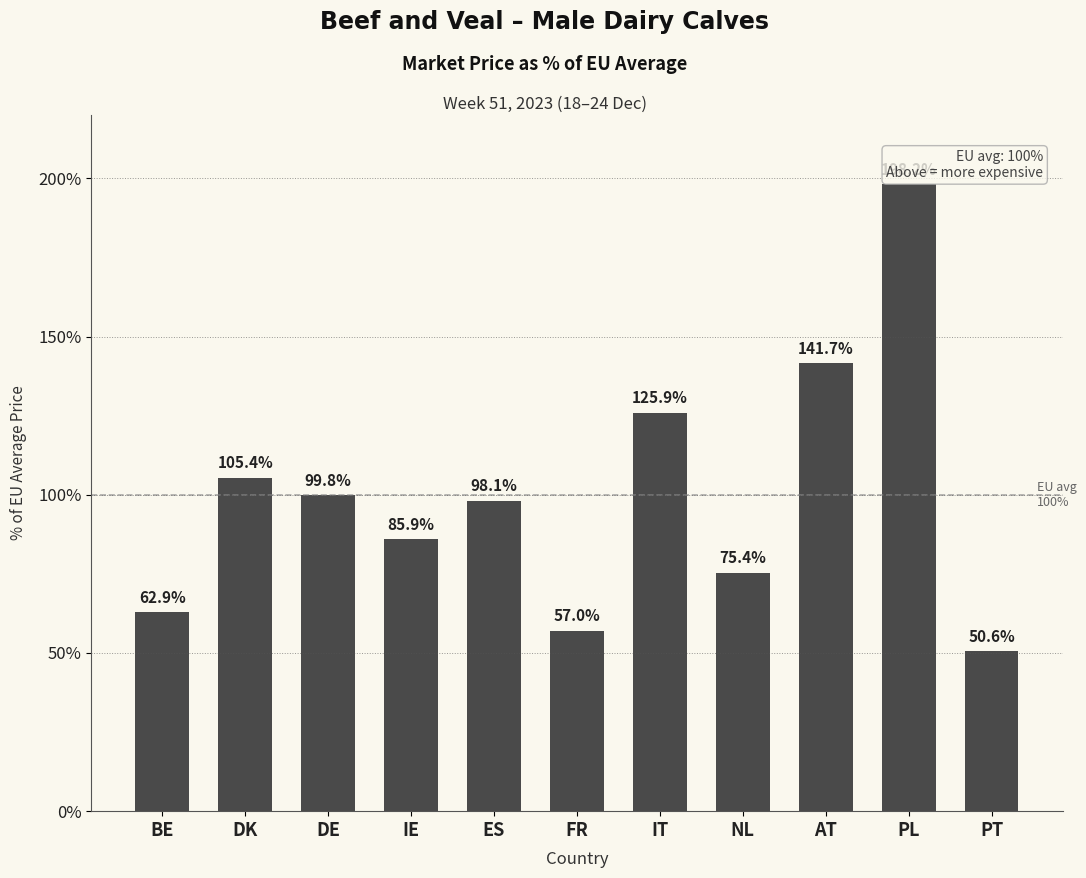

What is the average value?

100.1